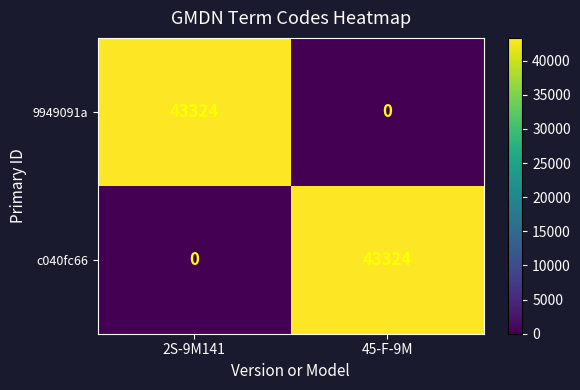

How many data points does each series have?

2